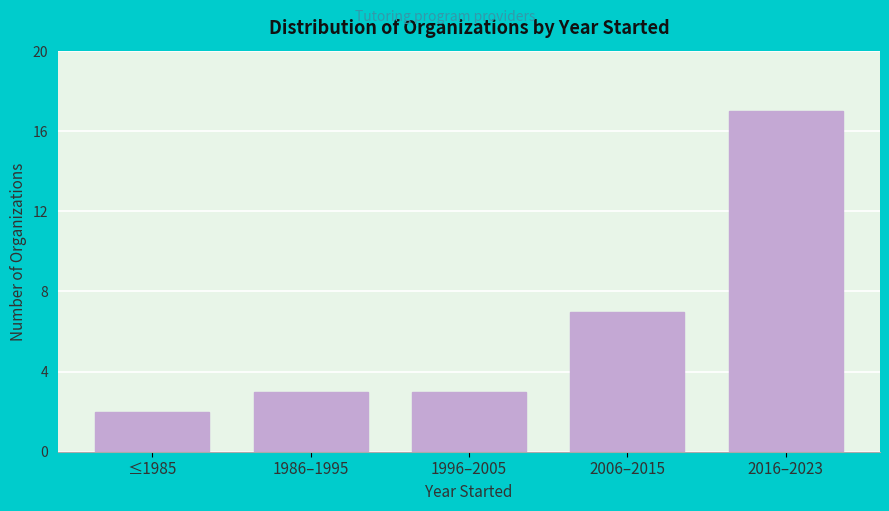

Reading left to right, transcribe all the data shown in this chart.

2	3	3	7	17